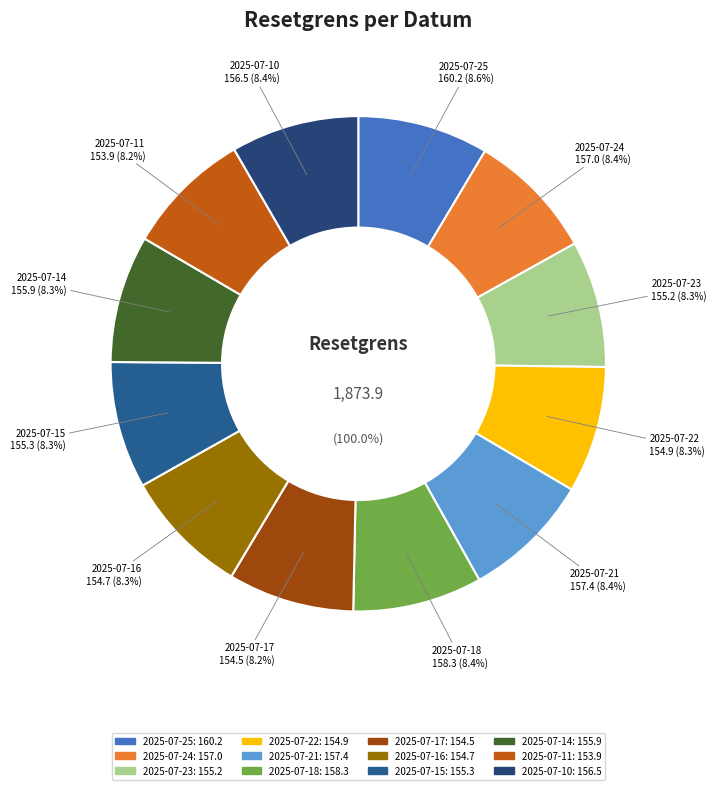

What percentage is the 2025-07-10 slice, to the nearest percent?

8%